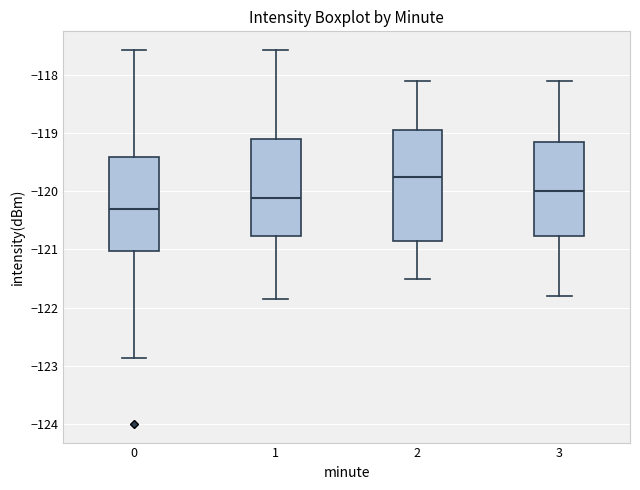

Reading left to right, transcribe this box plot: for each box, give where its median line is, the range the box spans, and where its two whiskers end, as read against the y-axis. The values are not printed on the chart, so give them approximately, as read against the axis.

0: median -120.3, box -121.0 to -119.4, whiskers -122.9 to -117.6
1: median -120.1, box -120.8 to -119.1, whiskers -121.9 to -117.6
2: median -119.7, box -120.8 to -118.9, whiskers -121.5 to -118.1
3: median -120.0, box -120.8 to -119.1, whiskers -121.8 to -118.1